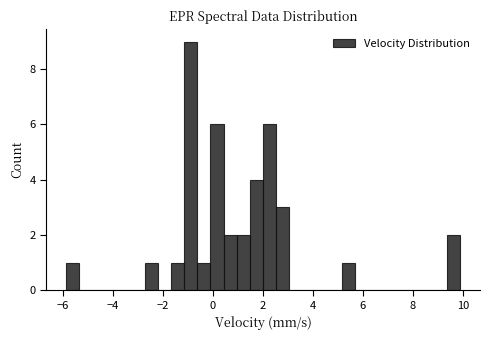

Read against the x-axis, roughly where is the centre of the tallest bar?

-0.8